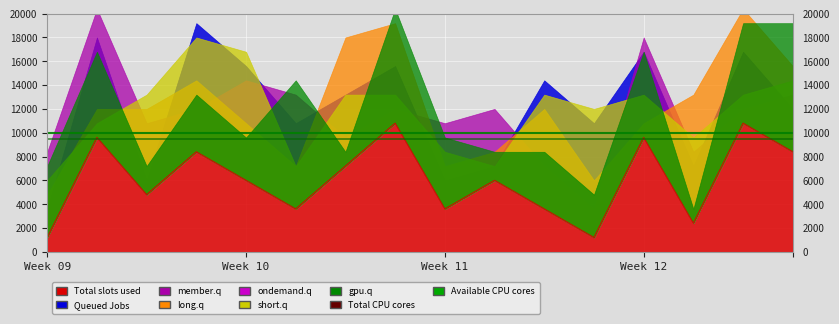

Where is Total CPU cores nearest to the value 9500?

Week 09